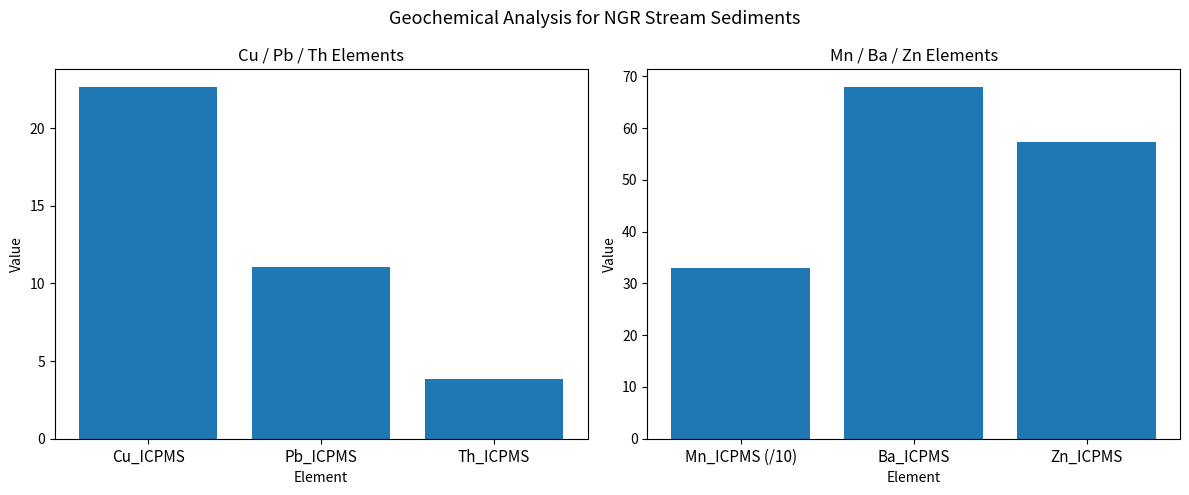

What is the average value?

52.7